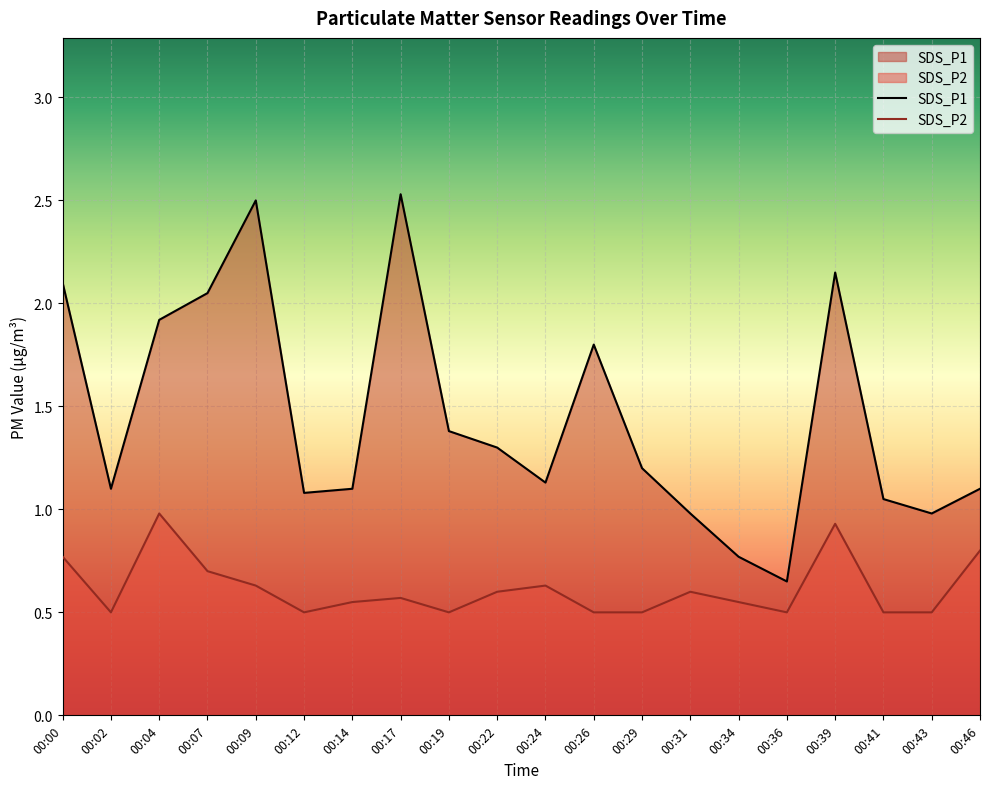

What is the difference between the highest and lowest values at 00:04?

0.9